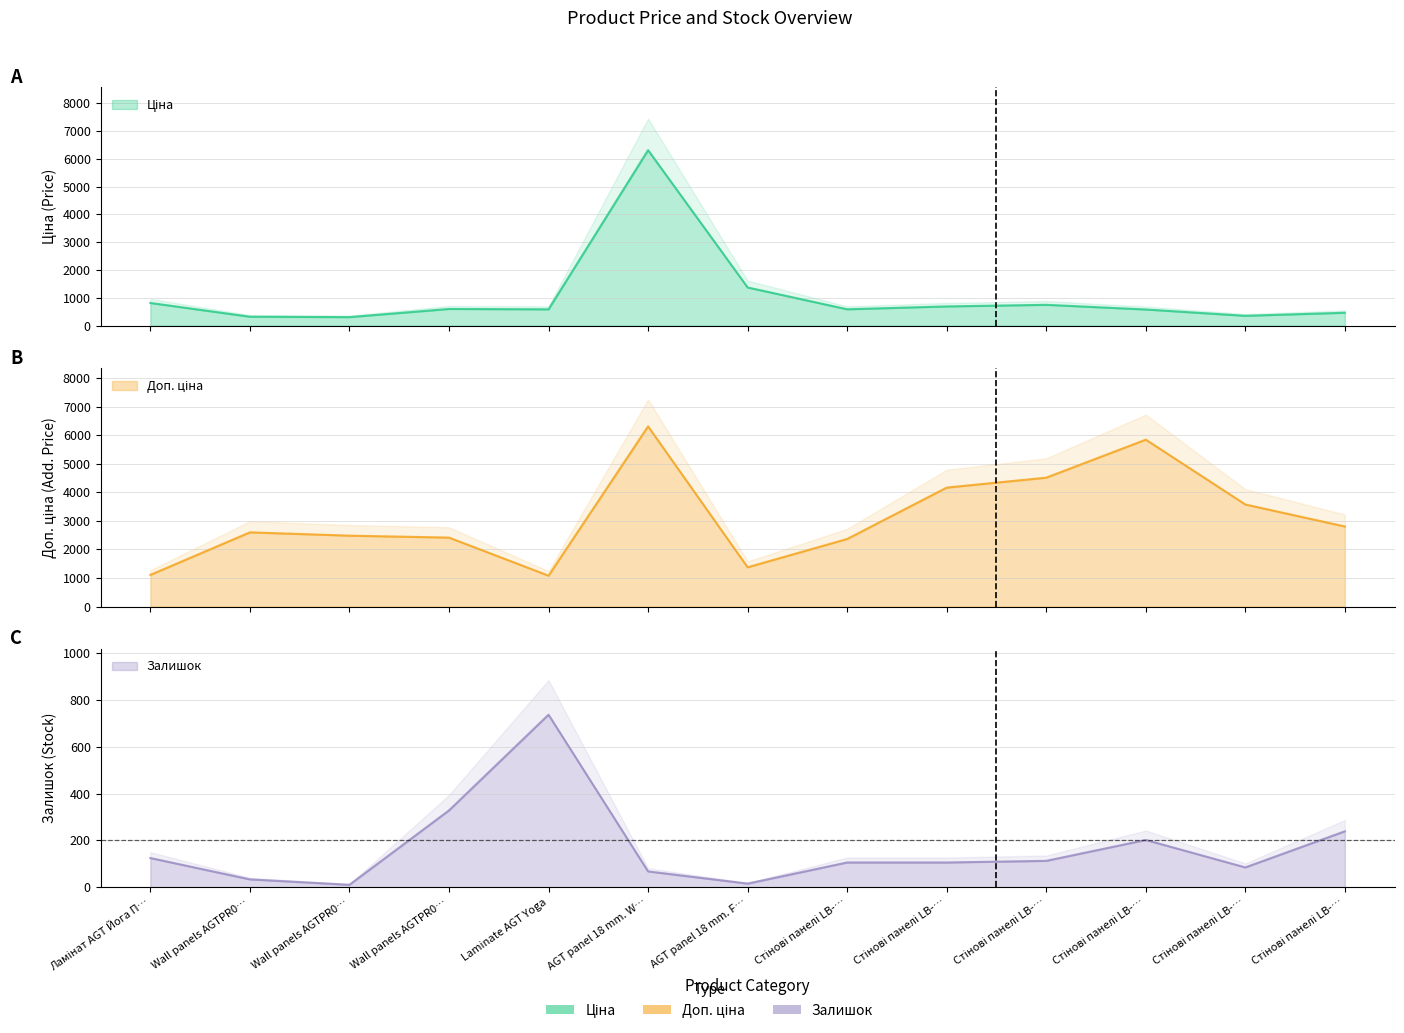

At which category is the sum across all series the highest?

AGT panel 18 mm. W…